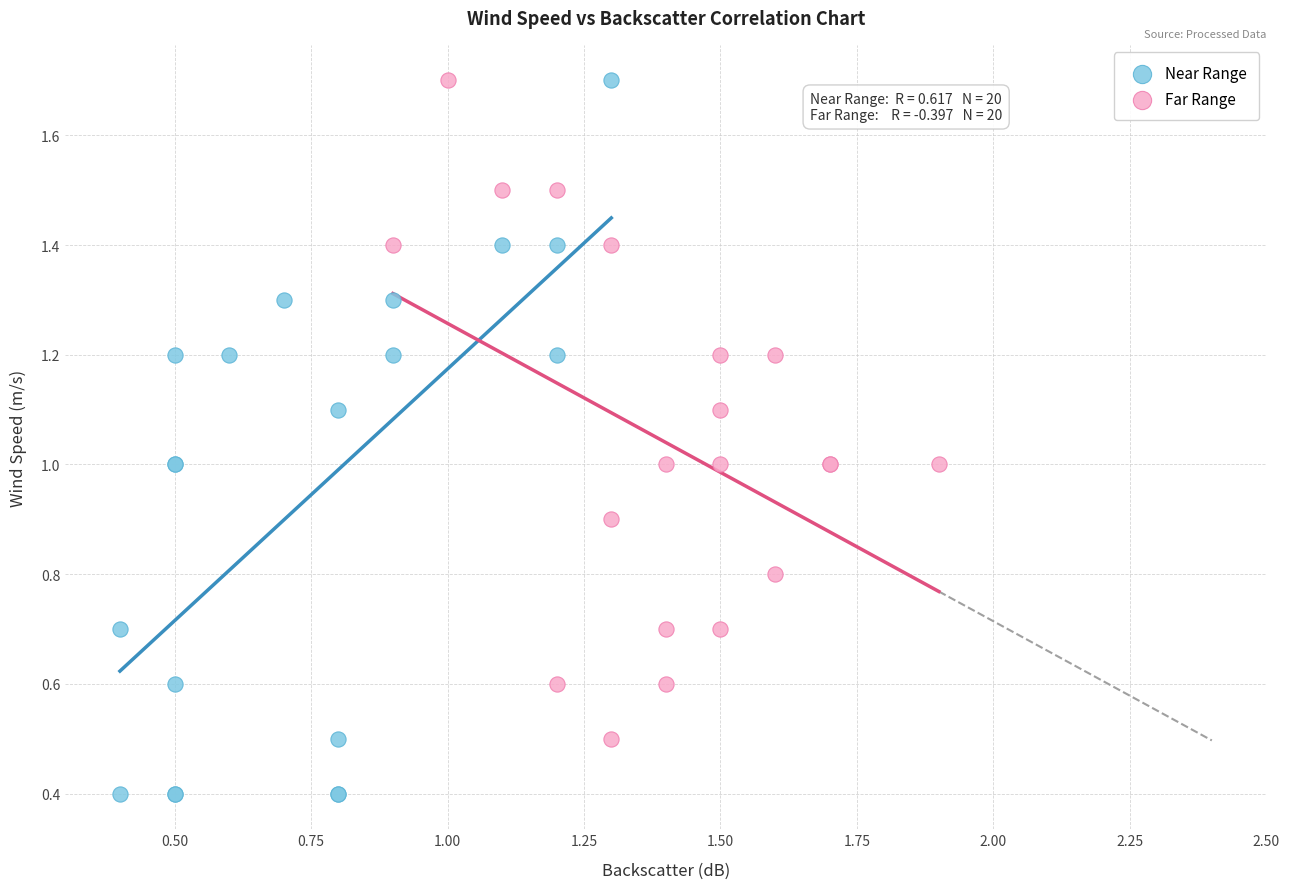

Which series contains the lowest Y value?

Near Range